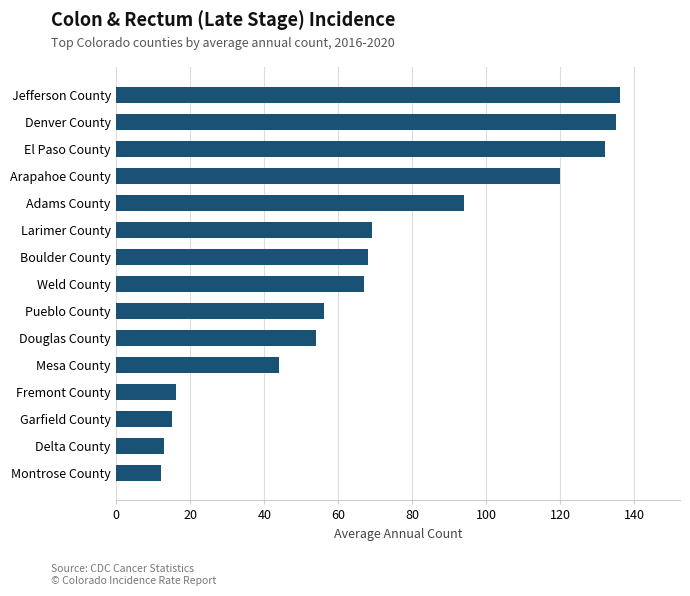

What is the difference between the values at Arapahoe County and Douglas County?

66